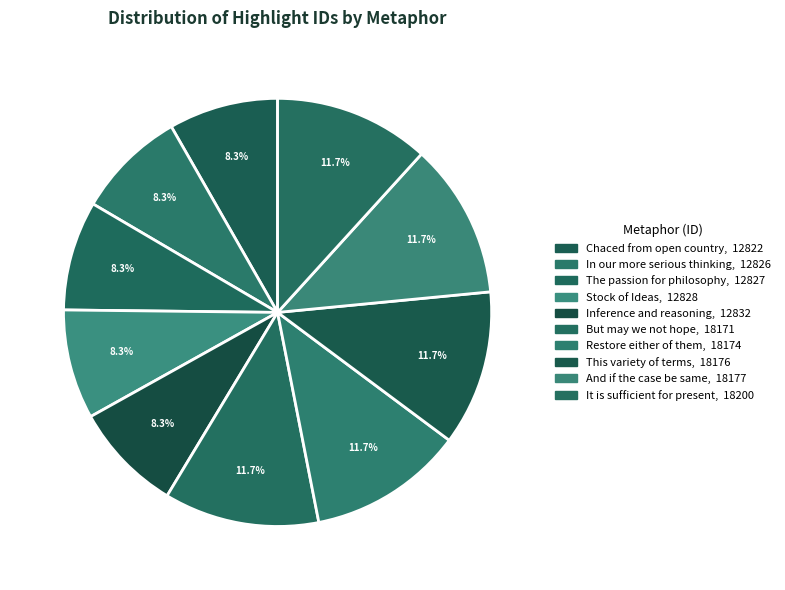

How many segments does this pie chart have?

10